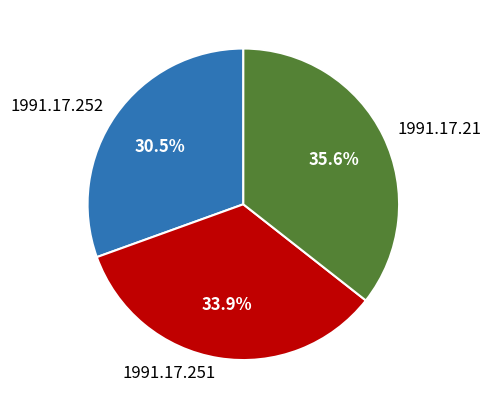

How many slices are in this pie chart?

3